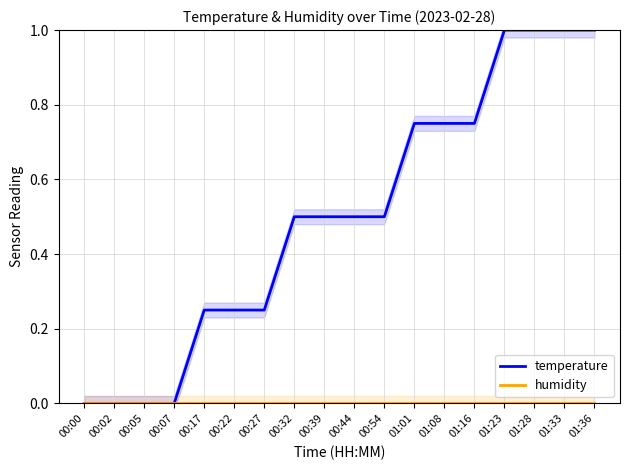

What is the sum of all temperature values?

9.0